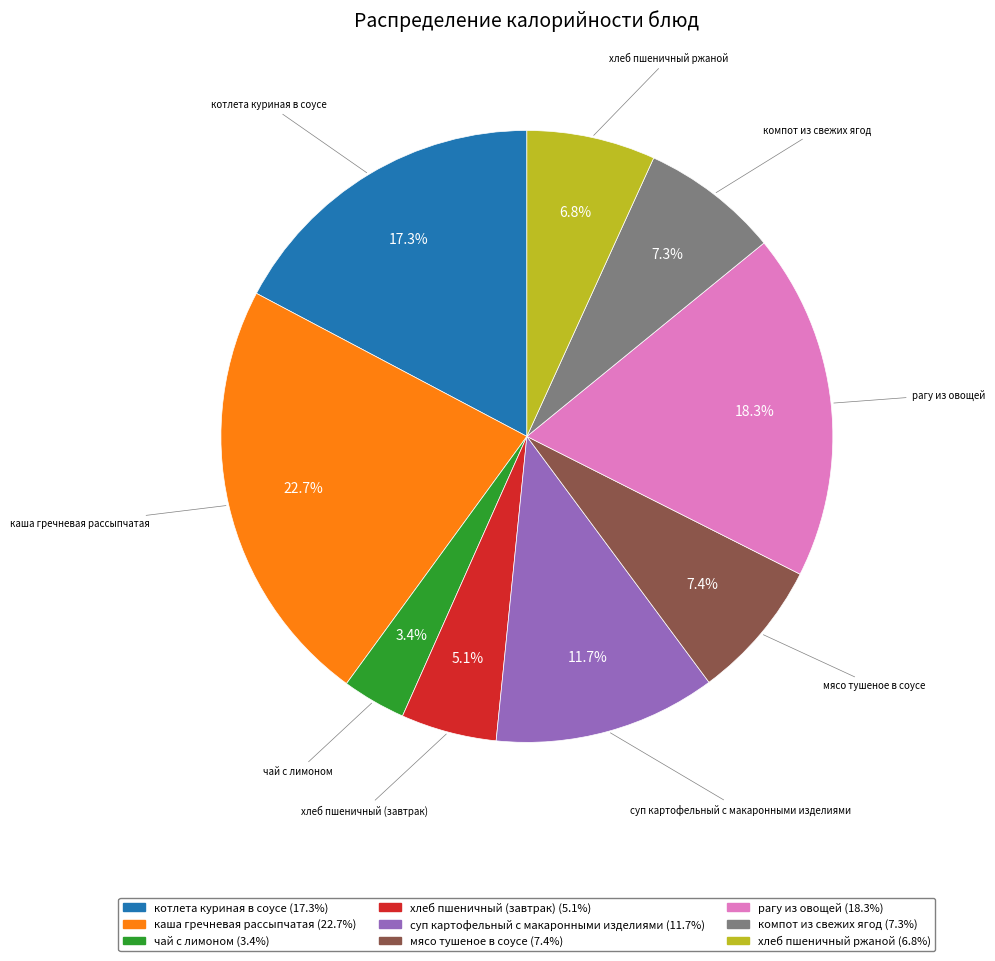

True or false: каша гречневая рассыпчатая accounts for 17% of the total.

False